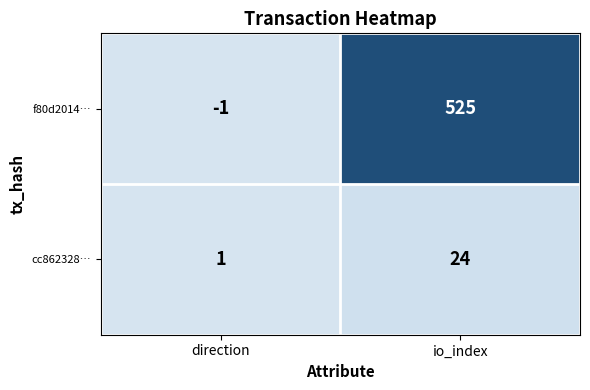

Rank the series at direction from highest to lowest value.

cc862328…, f80d2014…